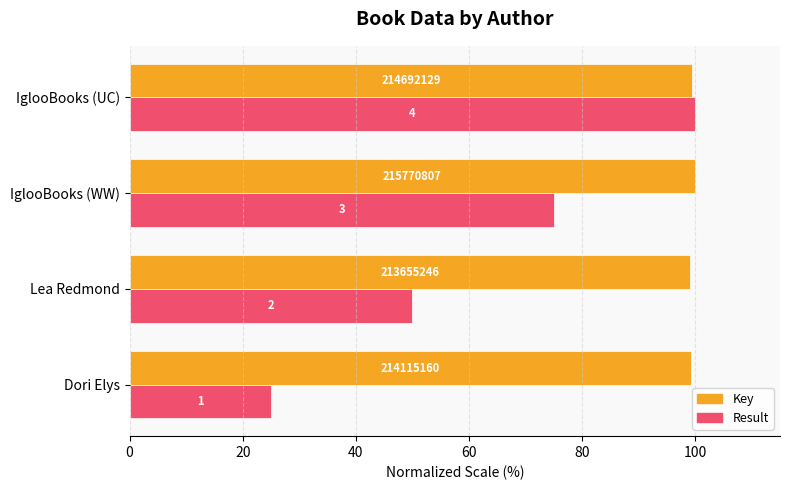

At how many categories does at least one series exceed 63?

4